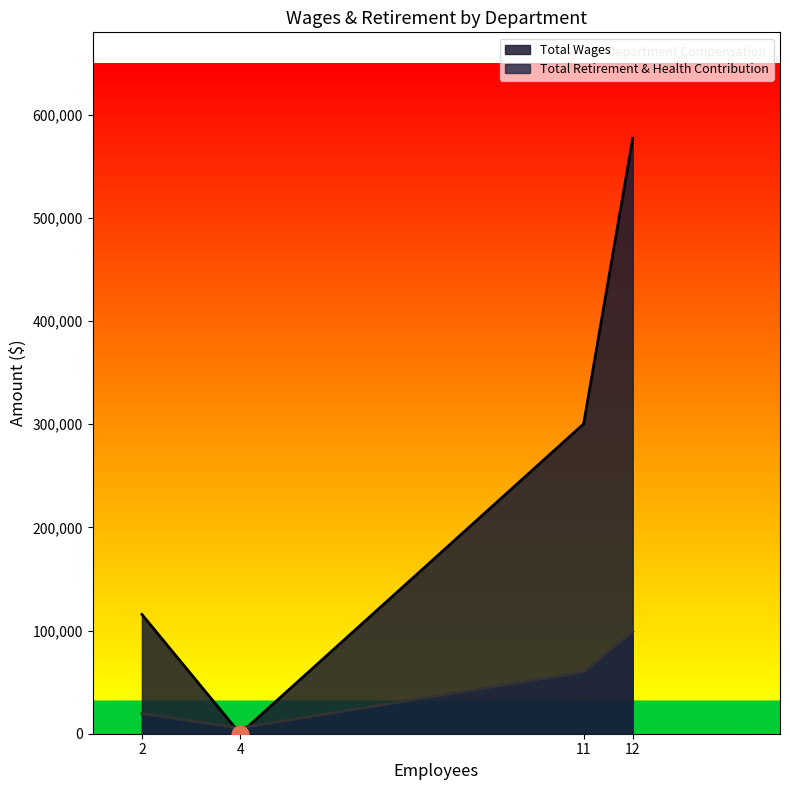

Reading right to left, extract all data points from this chart.

Total Wages: Board=0	Certificated Management=115662	Classified=300364	Certificated=577256
Total Retirement & Health Contribution: Board=5556	Certificated Management=19550	Classified=59871	Certificated=99151